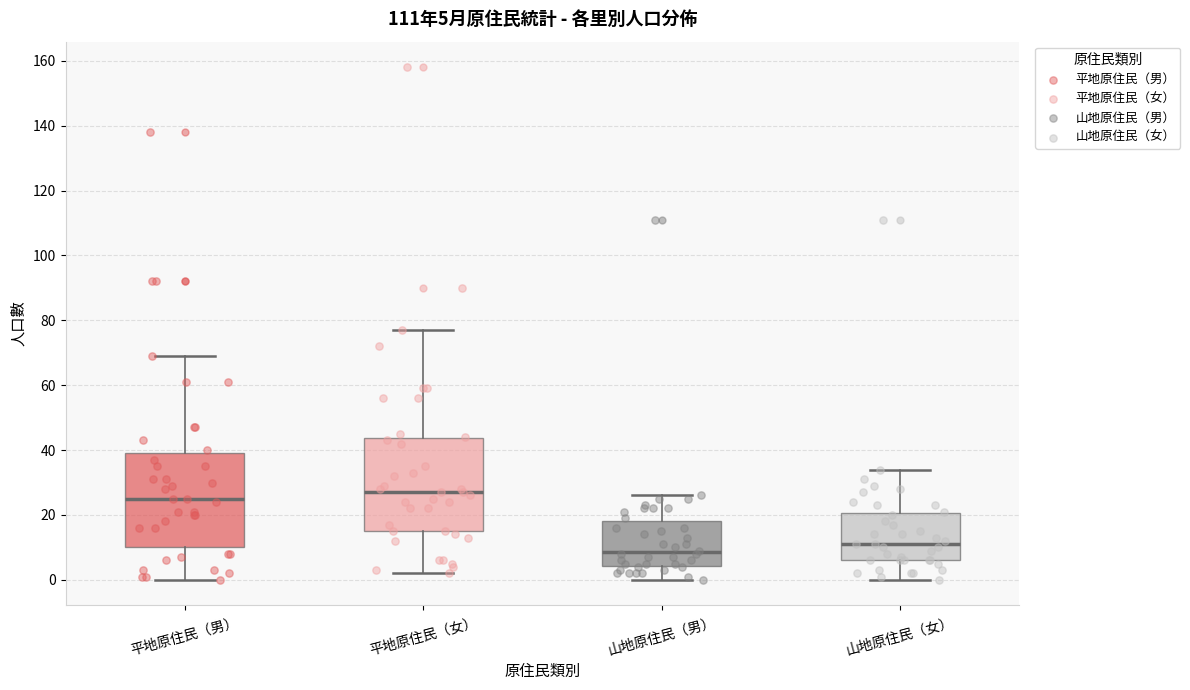

Which box's median line is the lowest?

山地原住民（男）